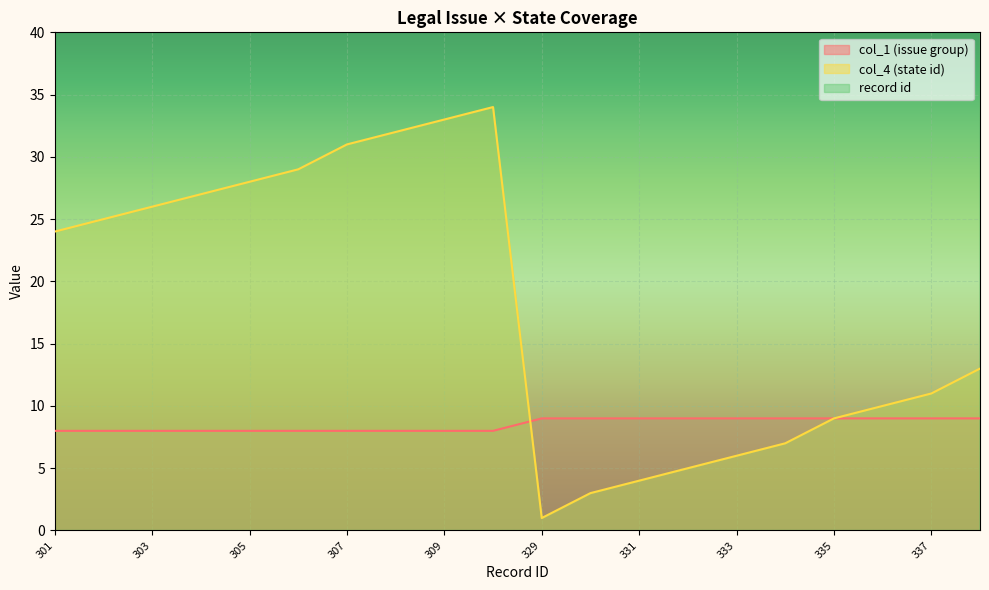

At which label does col_4 (state id) reach its minimum?

329